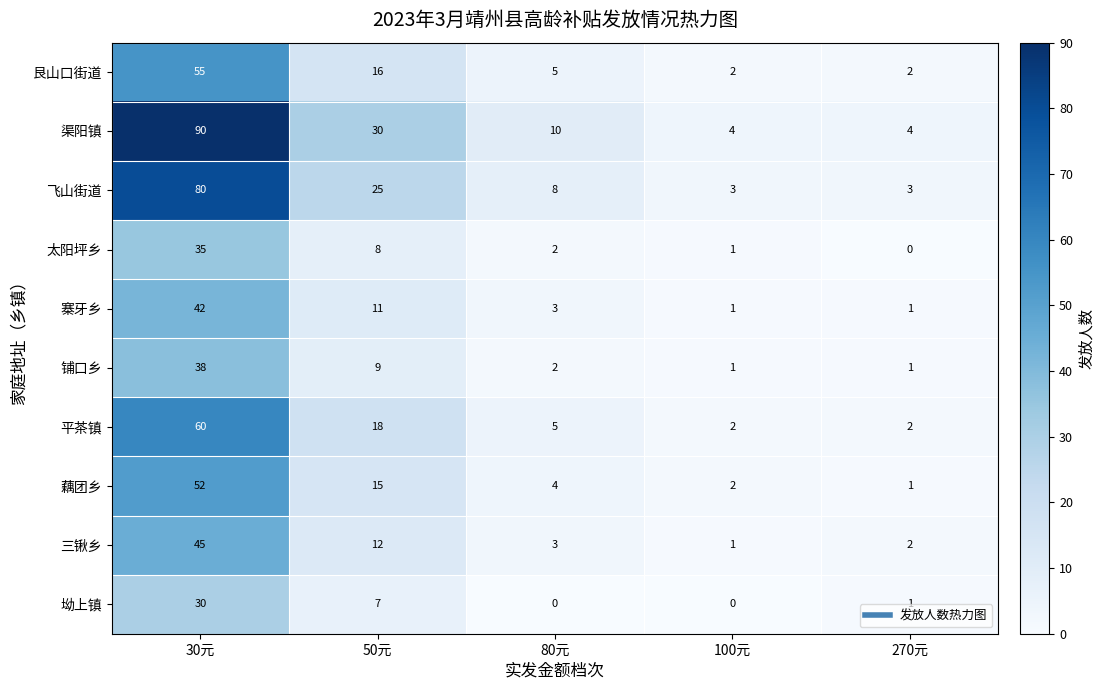

What is the difference between the 铺口乡 values at 270元 and 30元?

37